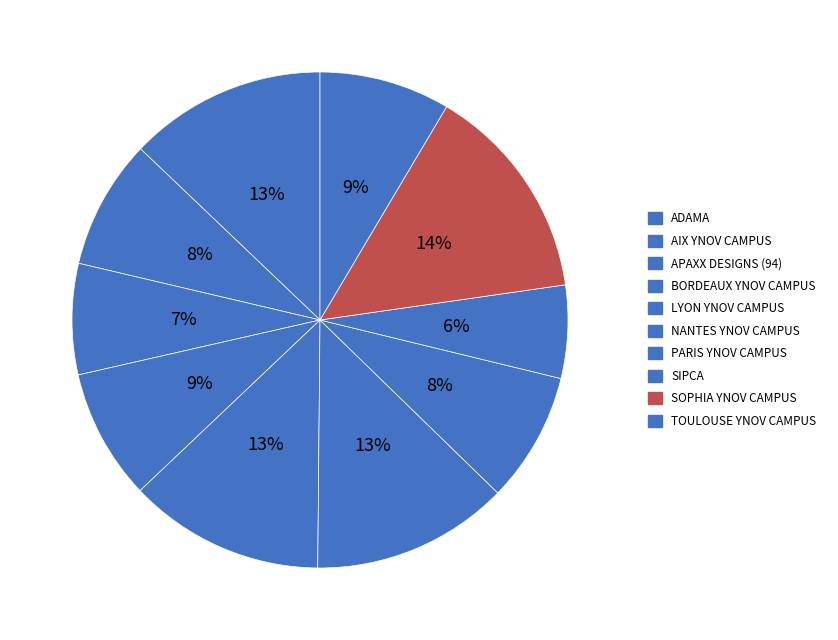

Which slice is the smallest?

SIPCA